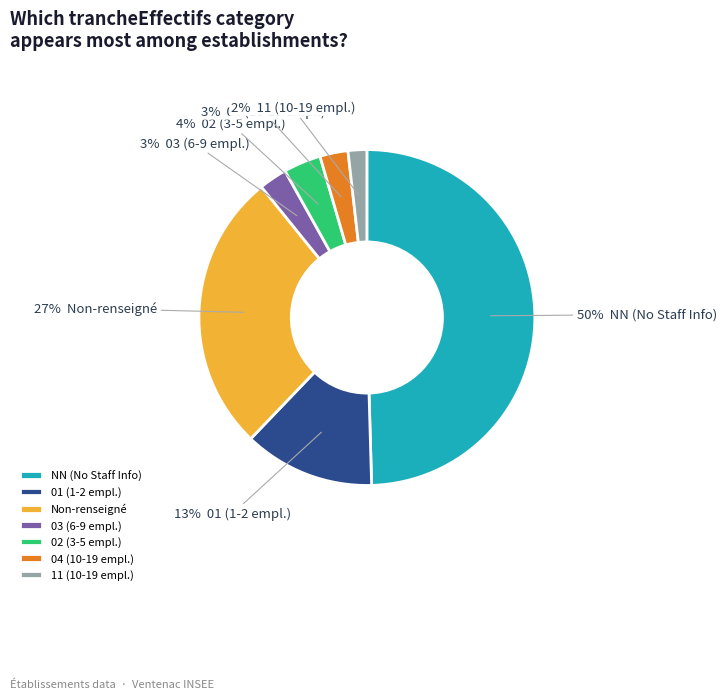

Do 04 (10-19 empl.) and 02 (3-5 empl.) together represent more than half of the pie?

No